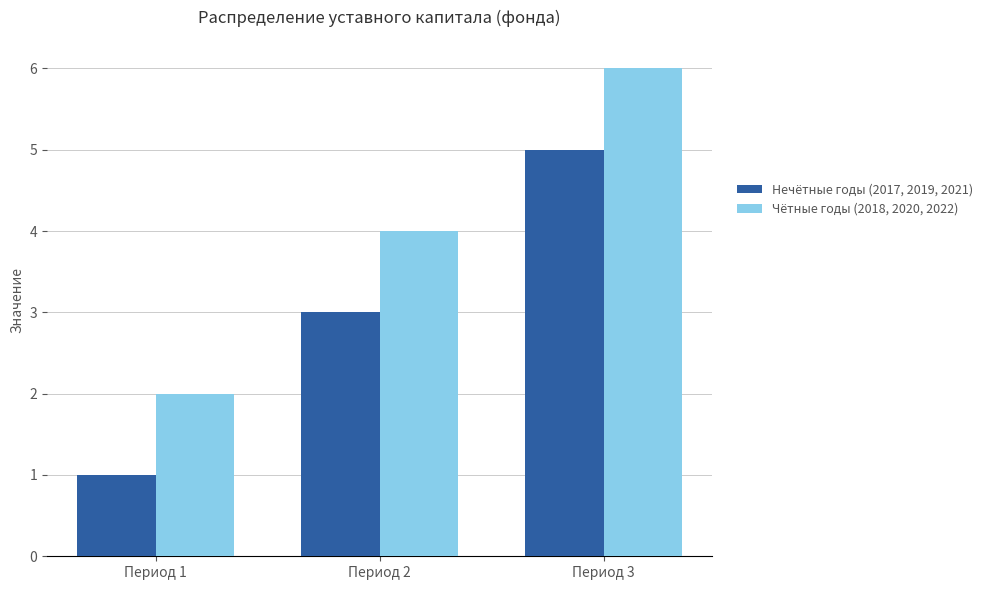

True or false: Нечётные годы (2017, 2019, 2021) has a value of 7 at Период 3.

False